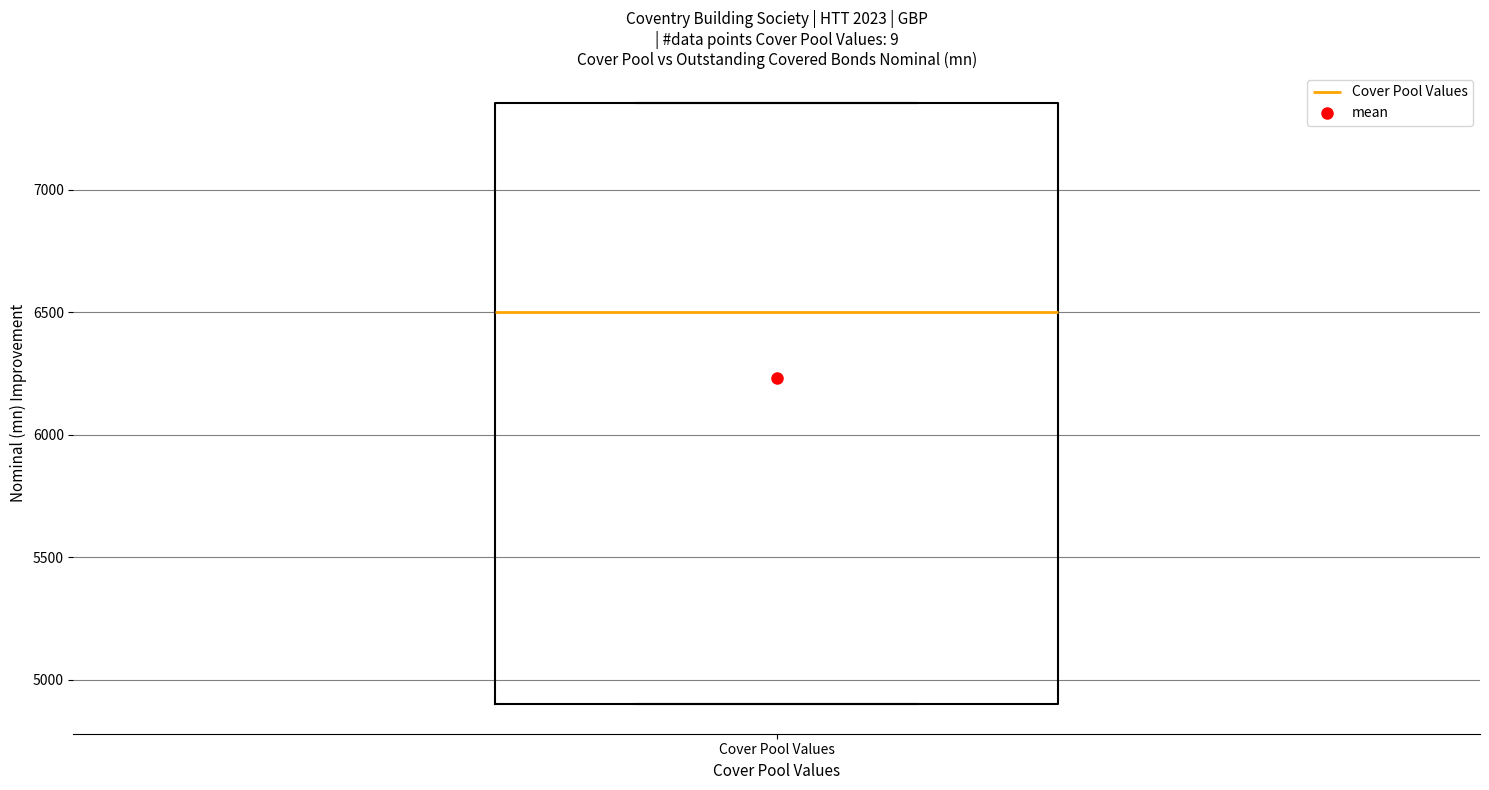

Where does the median line of the box for Cover Pool Values sit on the y-axis? The values are not printed on the chart, so give them approximately, as read against the axis.

6500